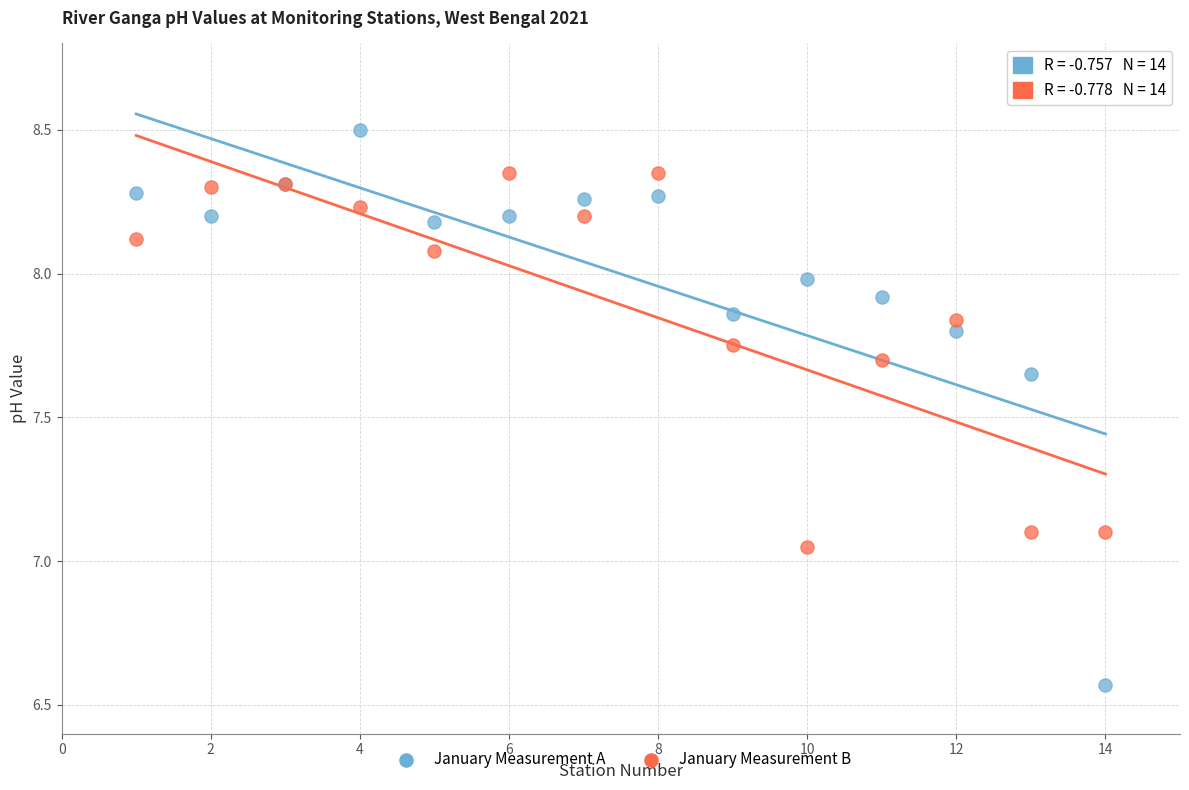

Which series has the largest Y range (max minus min)?

January Measurement A